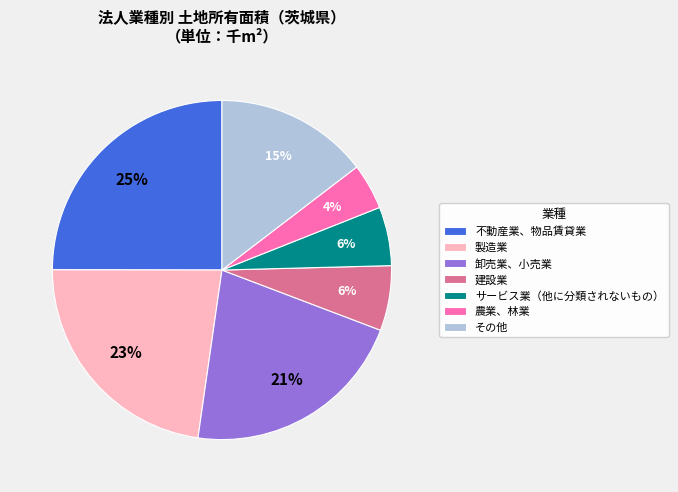

What is the ratio of the value at 卸売業、小売業 to the value at 建設業?

3.5